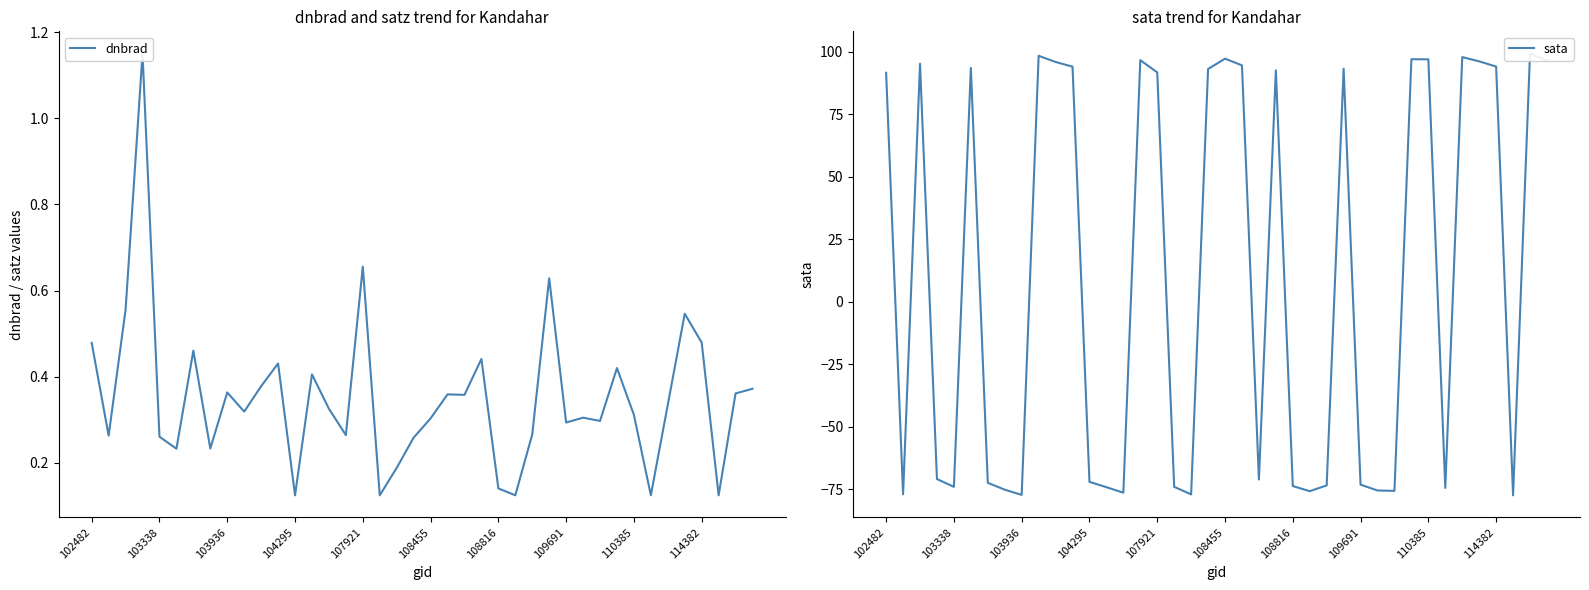

Rank the categories by dnbrad value from lowest to highest.

37, 33, 12, 17, 25, 24, 18, 108455, 109691, 19, 107921, 103338, 15, 26, 28, 30, 20, 29, 32, 114382, 14, 34, 22, 21, 38, 110385, 39, 10, 13, 31, 11, 23, 108816, 102482, 36, 35, 103936, 27, 16, 104295